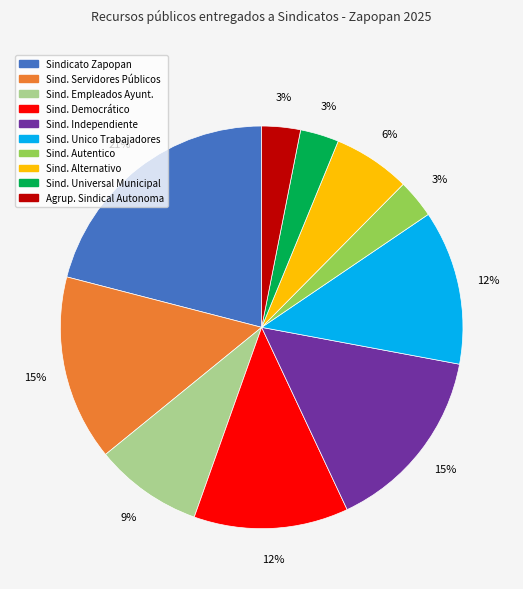

To the nearest percent, what is the difference between the largest and smallest slice percentages?

18%